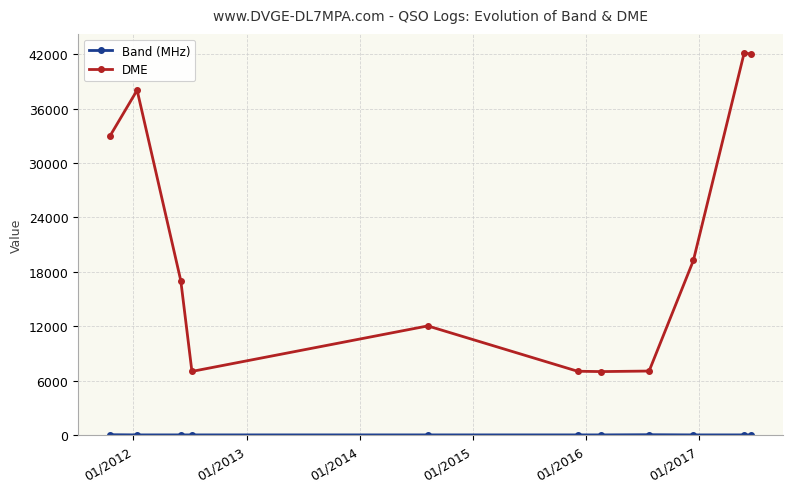

At how many categories does at least one series exceed 2208?

11